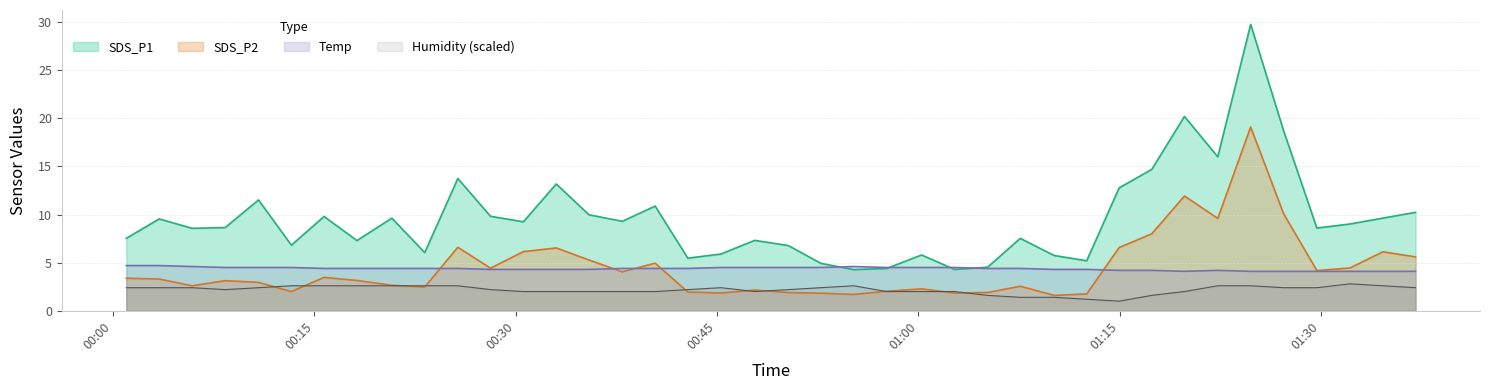

What is the maximum value shown in the chart?

29.8